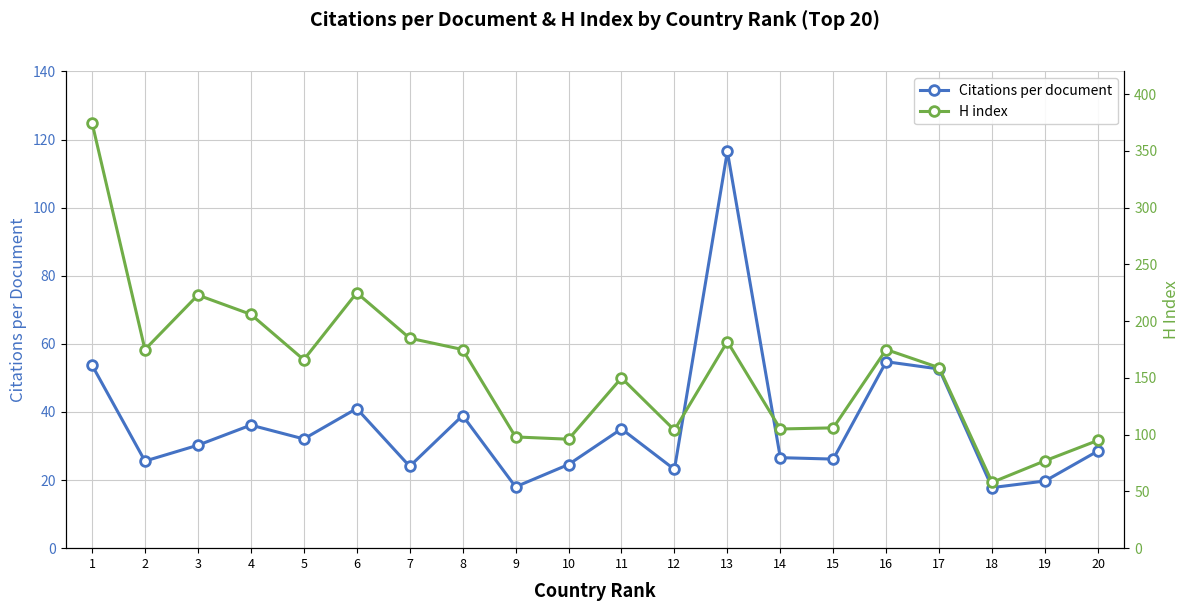

Is this an area chart (filled region under the line)?

No